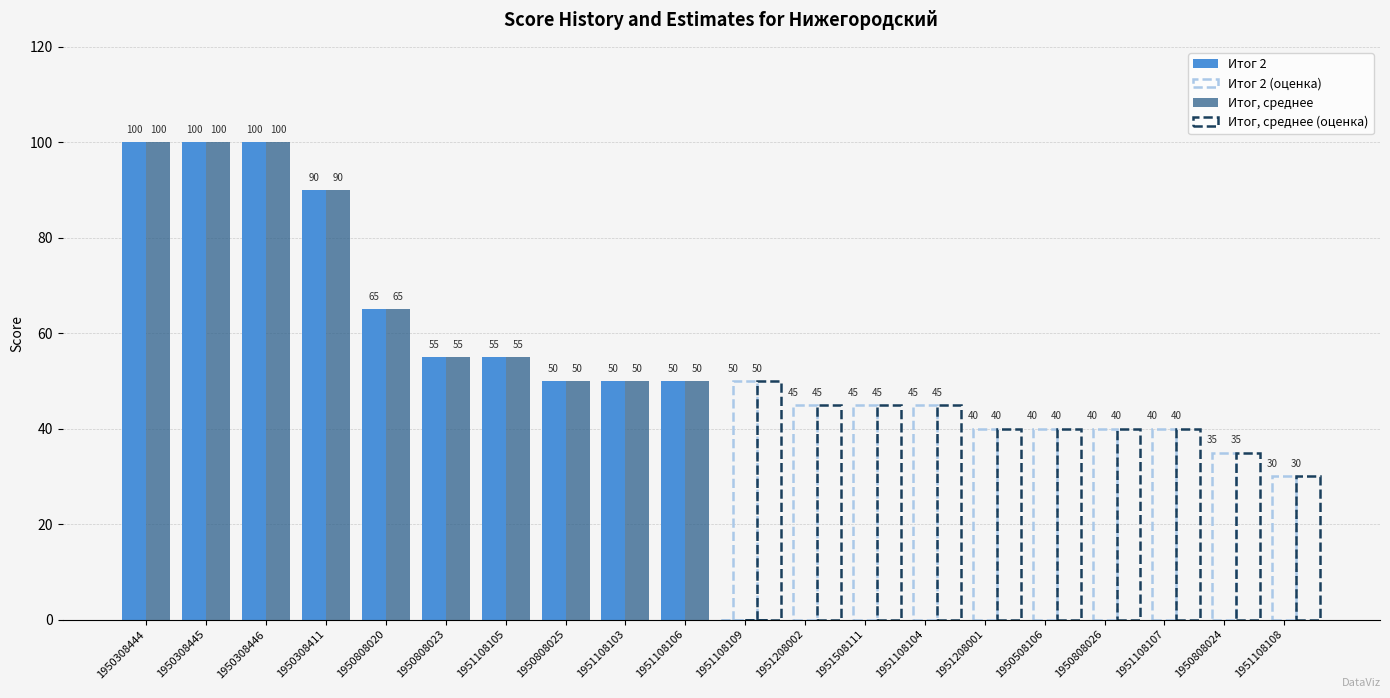

How many bars are there in each group?

2